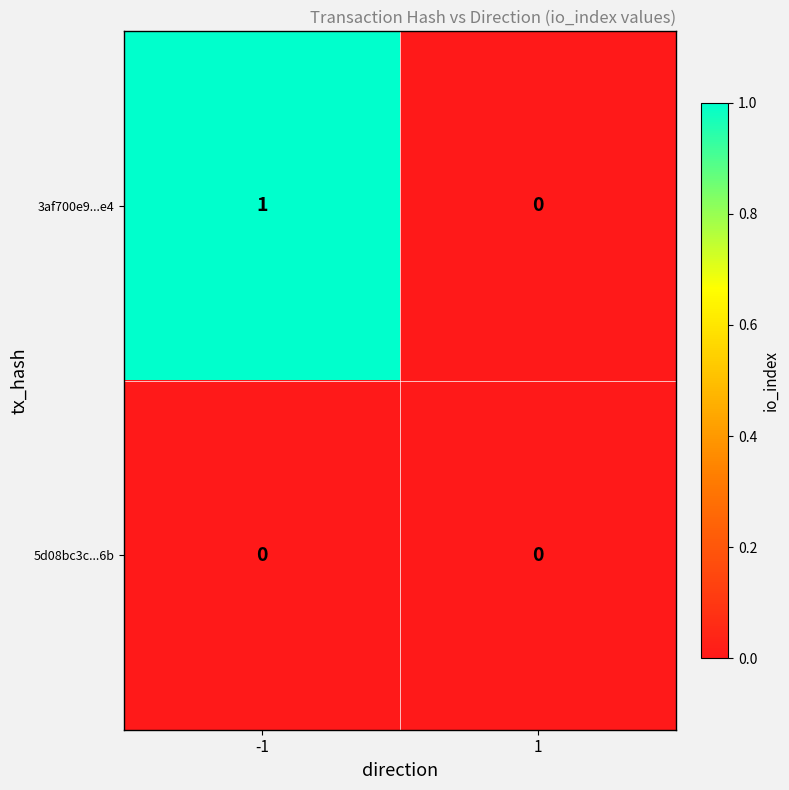

Rank the series by their average value, from highest to lowest.

3af700e9...e4, 5d08bc3c...6b